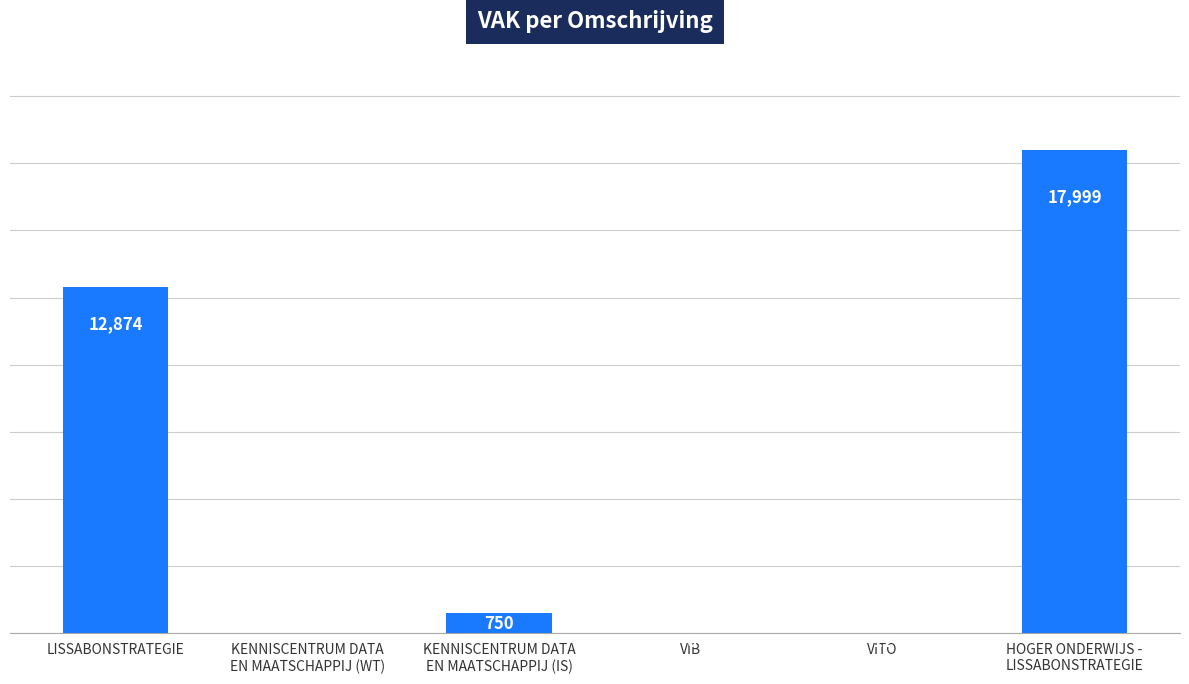

At which label is the value closest to 8999?

LISSABONSTRATEGIE